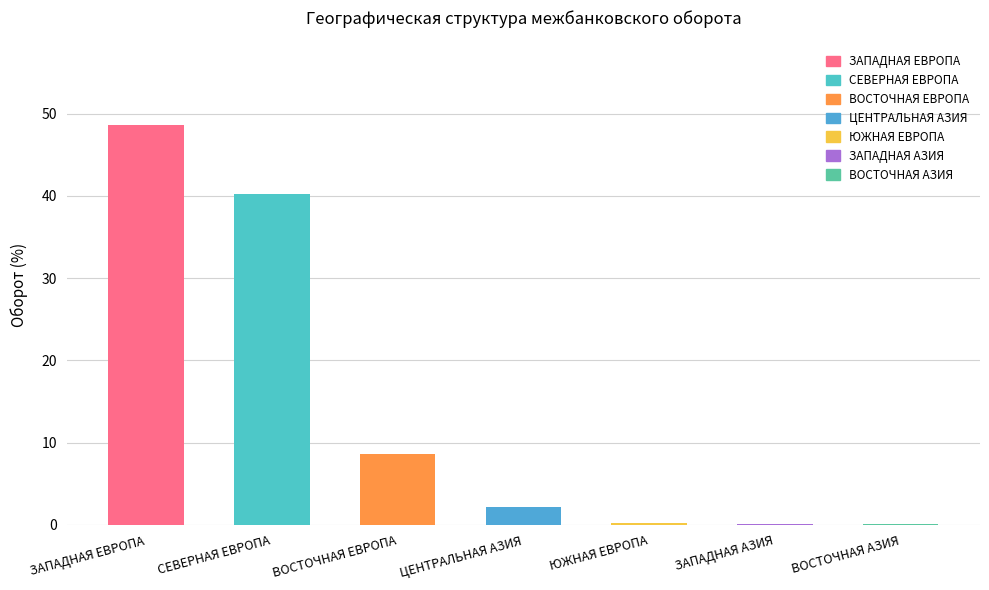

What is the label of the 4th bar from the right?

ЦЕНТРАЛЬНАЯ АЗИЯ